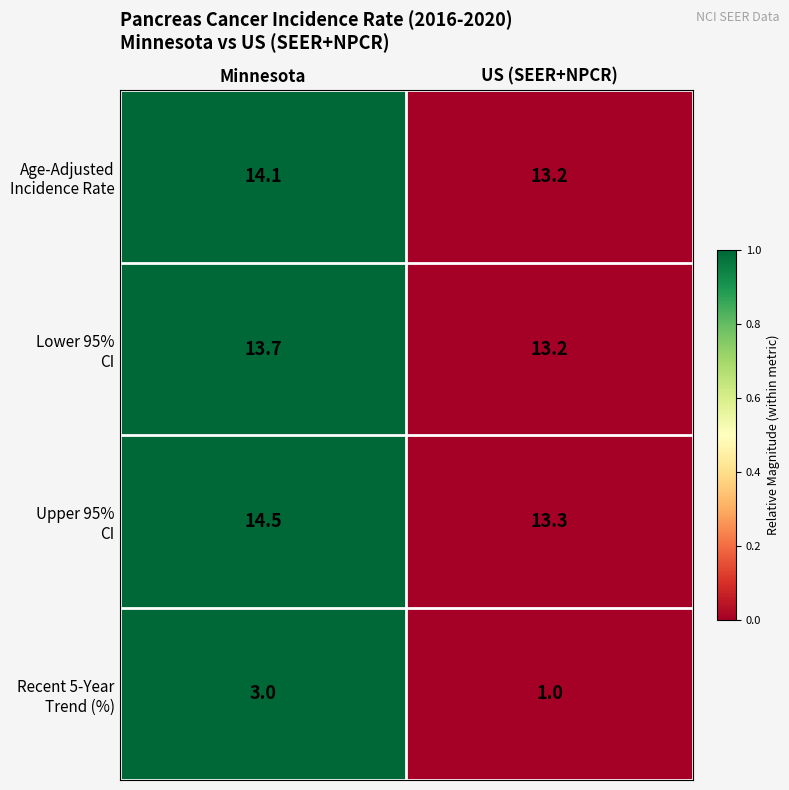

What is the greatest value displayed?

14.5